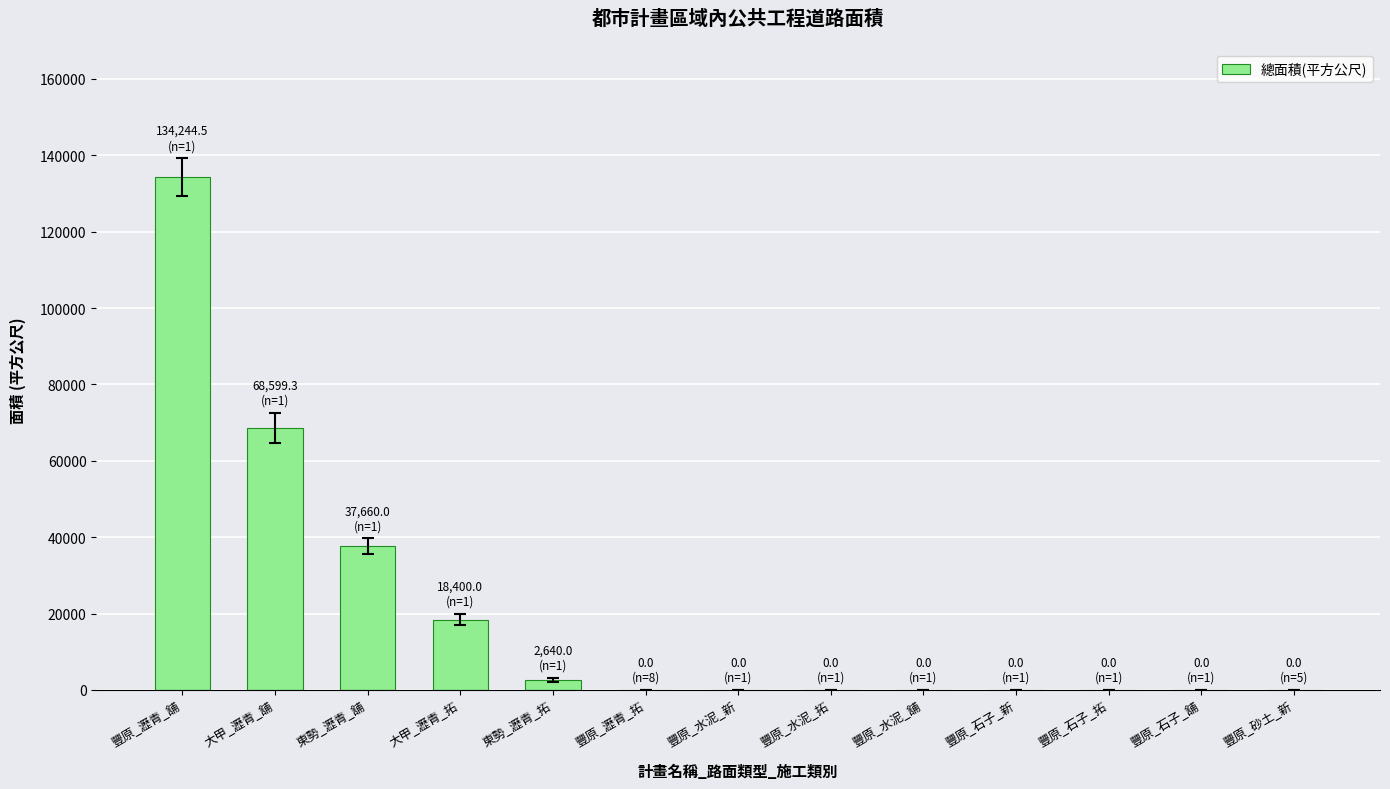

Reading left to right, transcribe all the data shown in this chart.

豐原_瀝青_舖=134244.5	大甲_瀝青_舖=68599.3	東勢_瀝青_舖=37660.0	大甲_瀝青_拓=18400.0	東勢_瀝青_拓=2640.0	豐原_瀝青_拓=0.0	豐原_水泥_新=0.0	豐原_水泥_拓=0.0	豐原_水泥_舖=0.0	豐原_石子_新=0.0	豐原_石子_拓=0.0	豐原_石子_舖=0.0	豐原_砂土_新=0.0